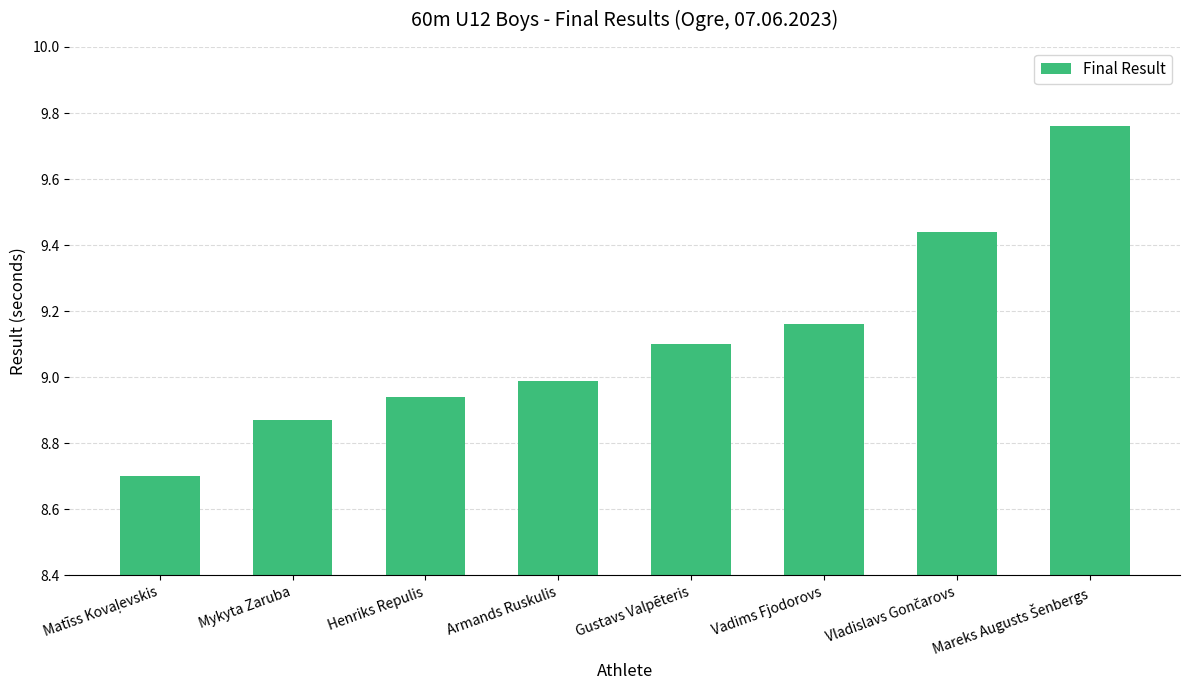

Is it true that the value at Gustavs Valpēteris is 12.7?

False